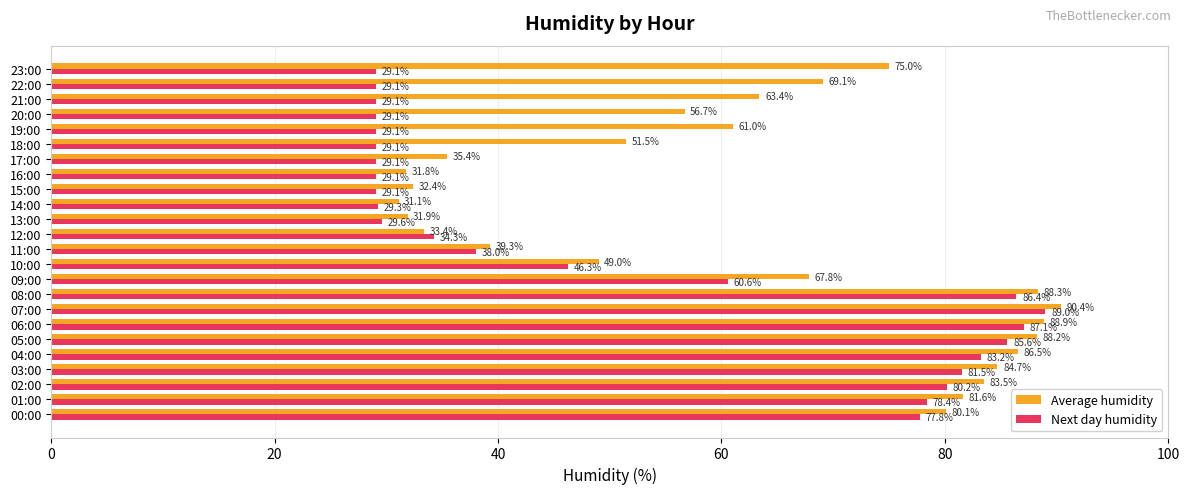

Is the value of Next day humidity at 08:00 greater than the value of Average humidity at 17:00?

Yes